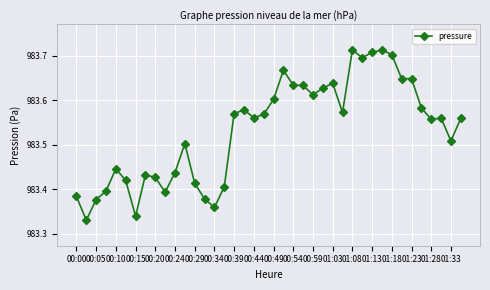

What is the difference between the second highest and second lowest values?

0.4